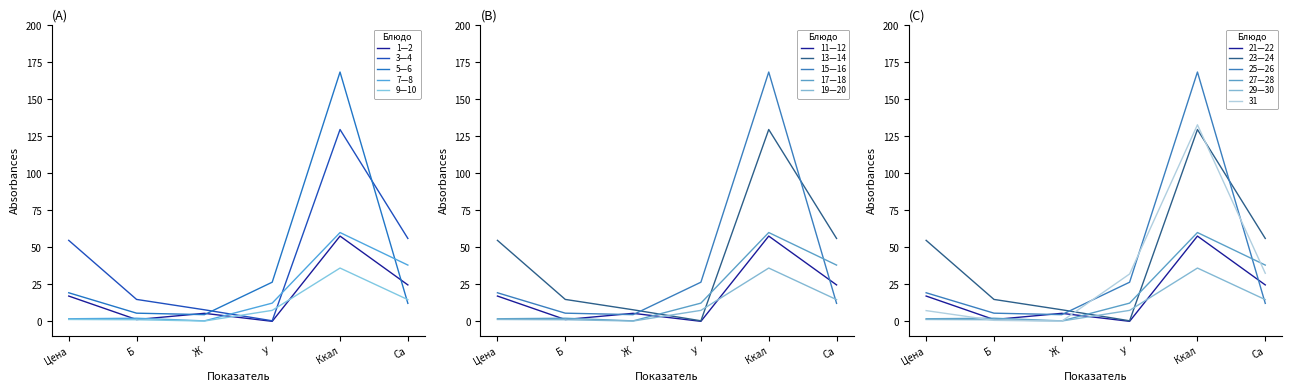

True or false: Хлеб пшеничный and Икра кабачковая cross at least once.

True